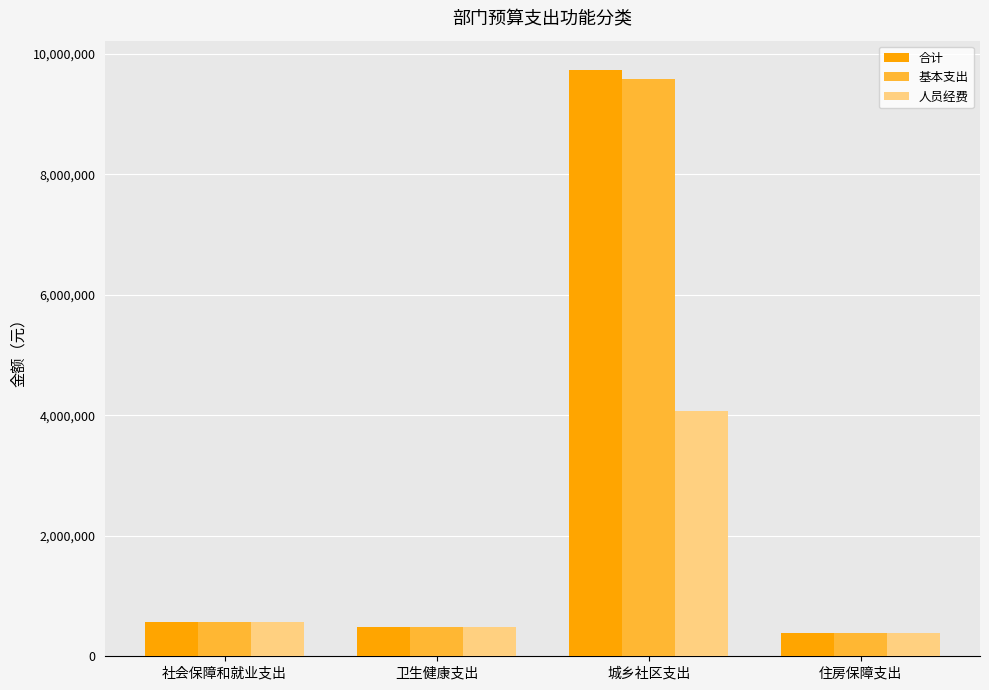

At which label does 人员经费 first exceed 563191?

社会保障和就业支出